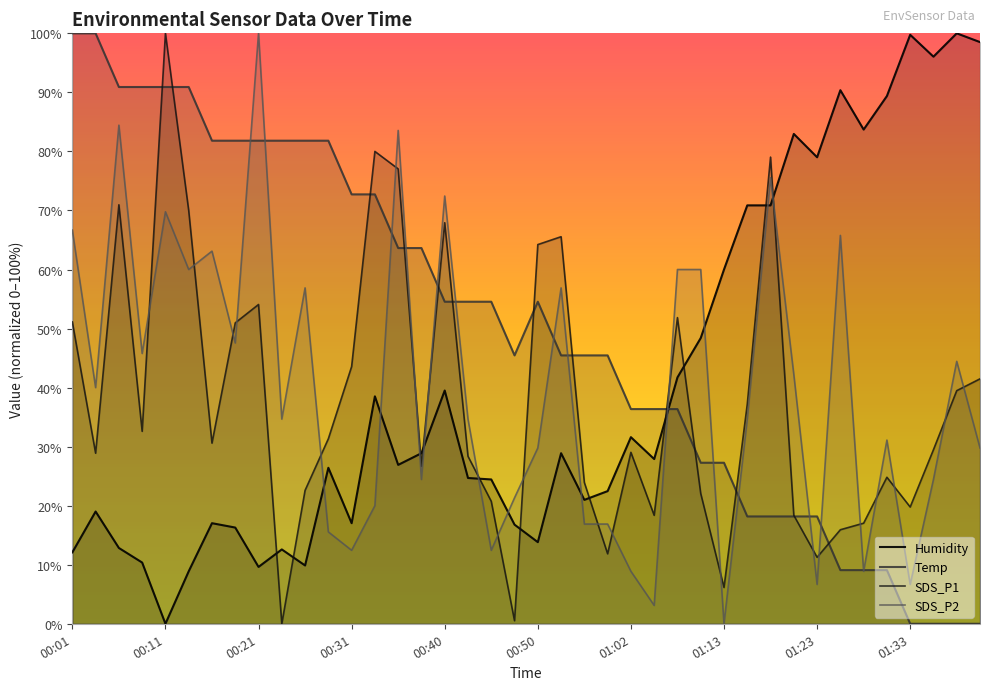

What is the difference between the maximum and minimum values in the SDS_P2 series?

100.0